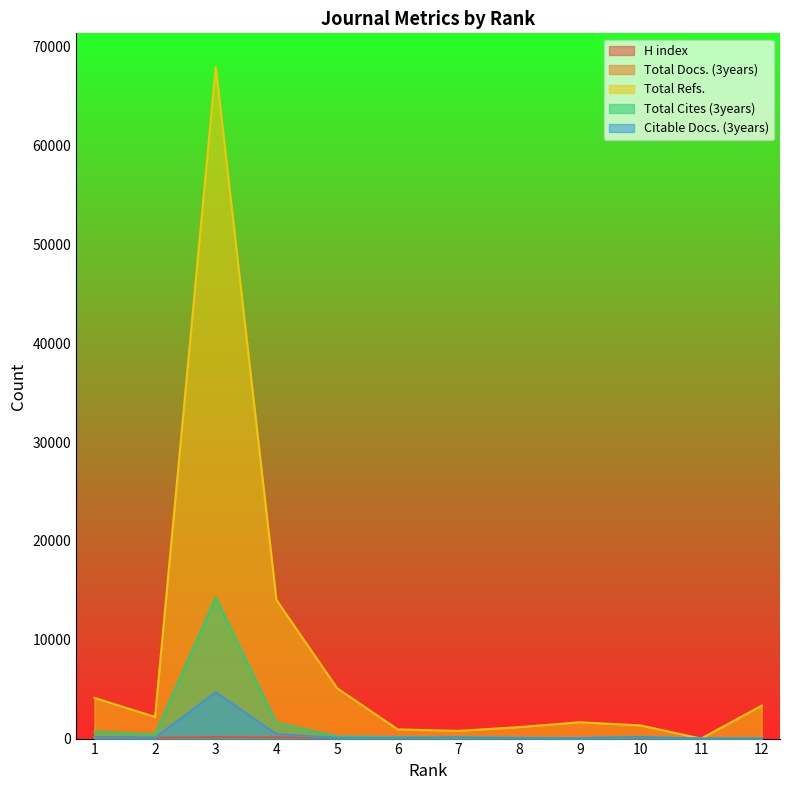

Where is the first local minimum for Total Docs. (3years)?

2